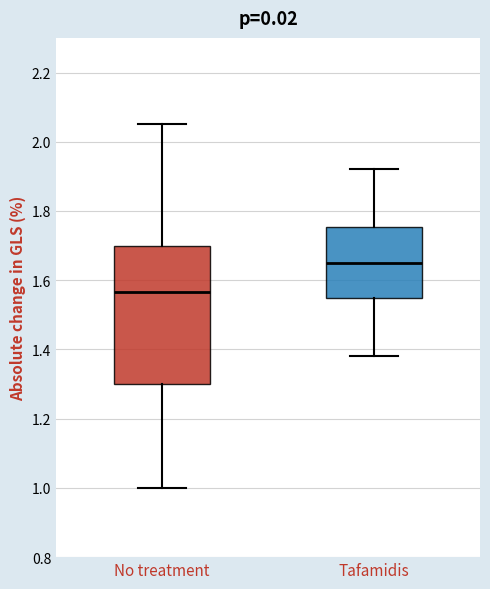

Where does the lower whisker of the box for No treatment end on the y-axis? The values are not printed on the chart, so give them approximately, as read against the axis.

1.00